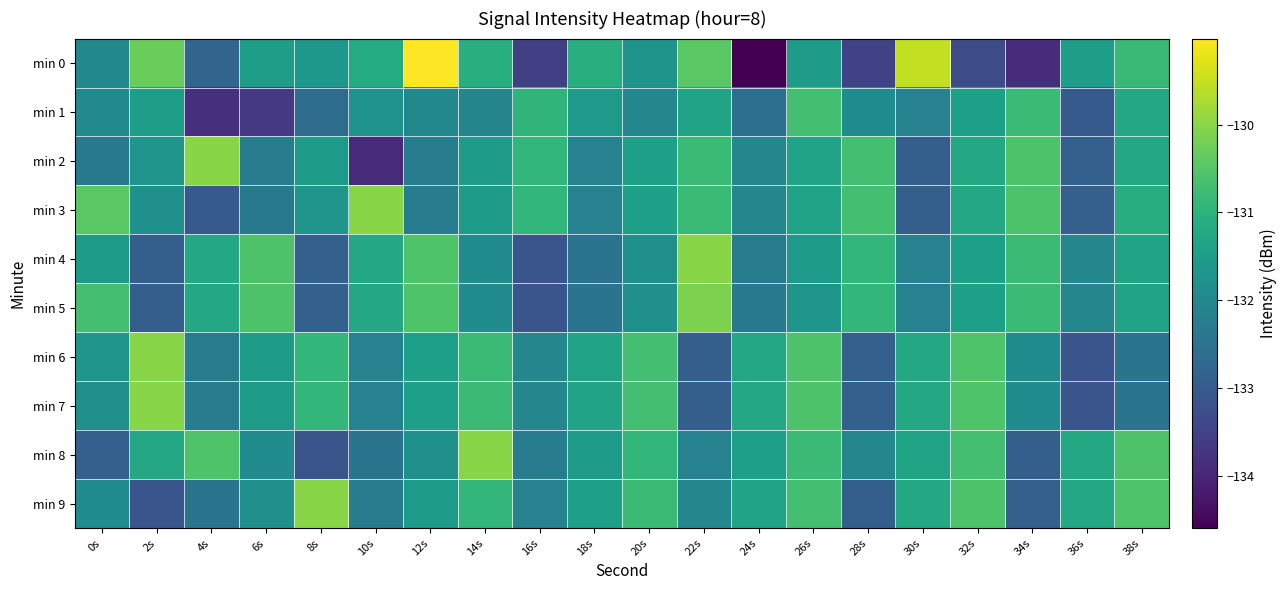

What is the difference between the highest and lowest values at 0s?

2.4